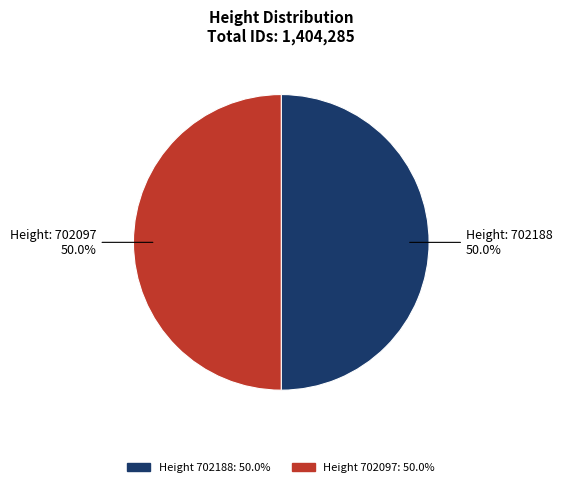

Which category has the smallest portion of the pie?

702097